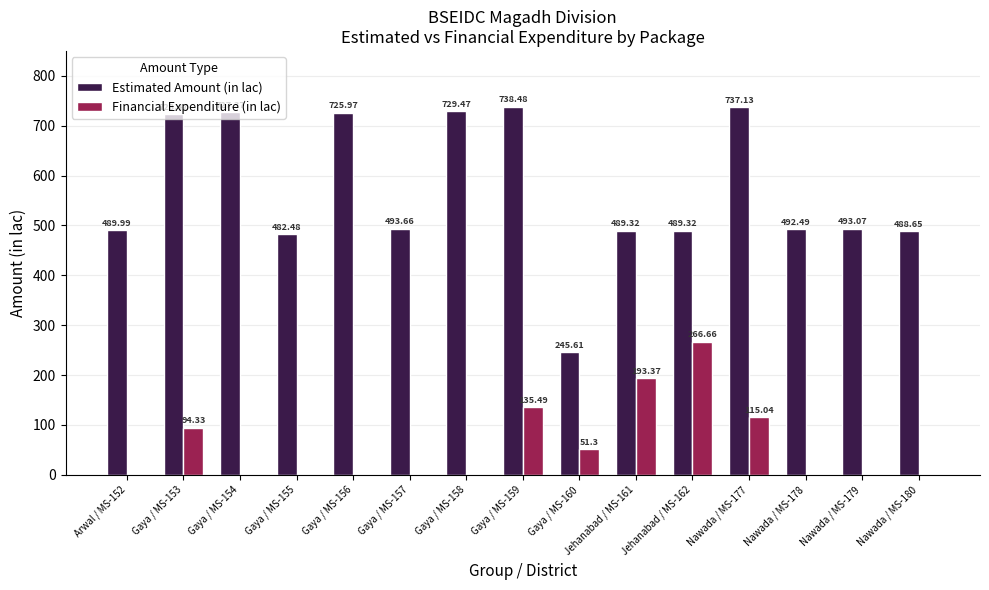

What is the sum of all Financial Expenditure (in lac) values?

856.2